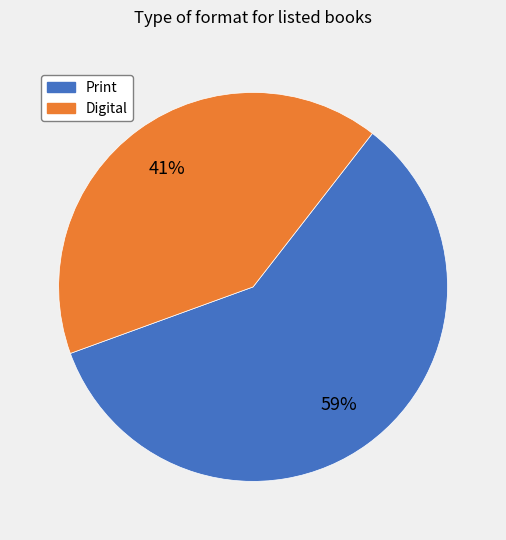

How many segments does this pie chart have?

2